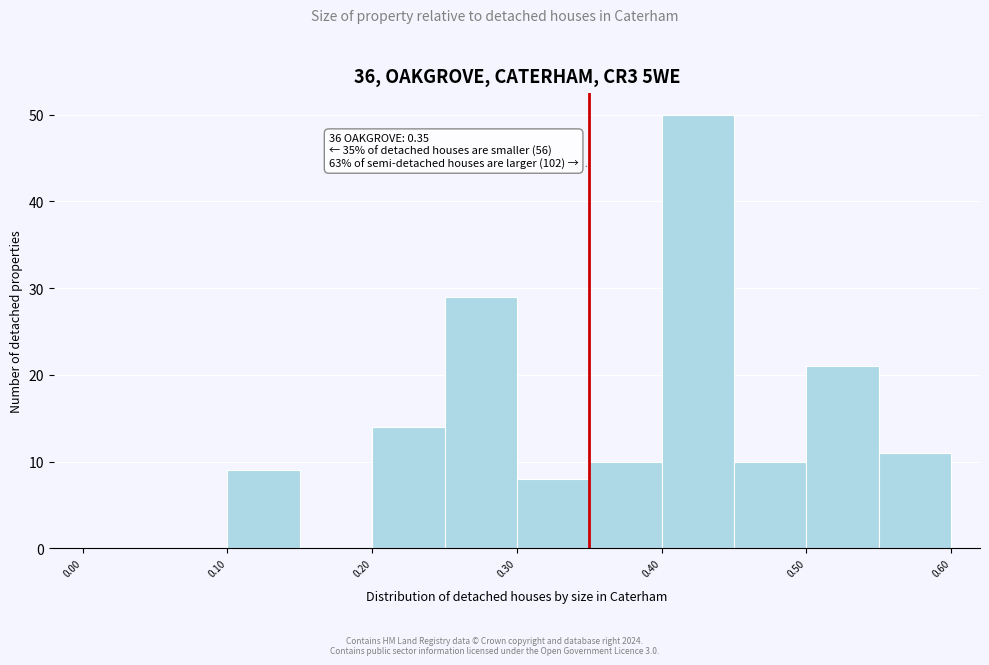

Over which range of the x-axis is the bar tallest?

0.40 to 0.45